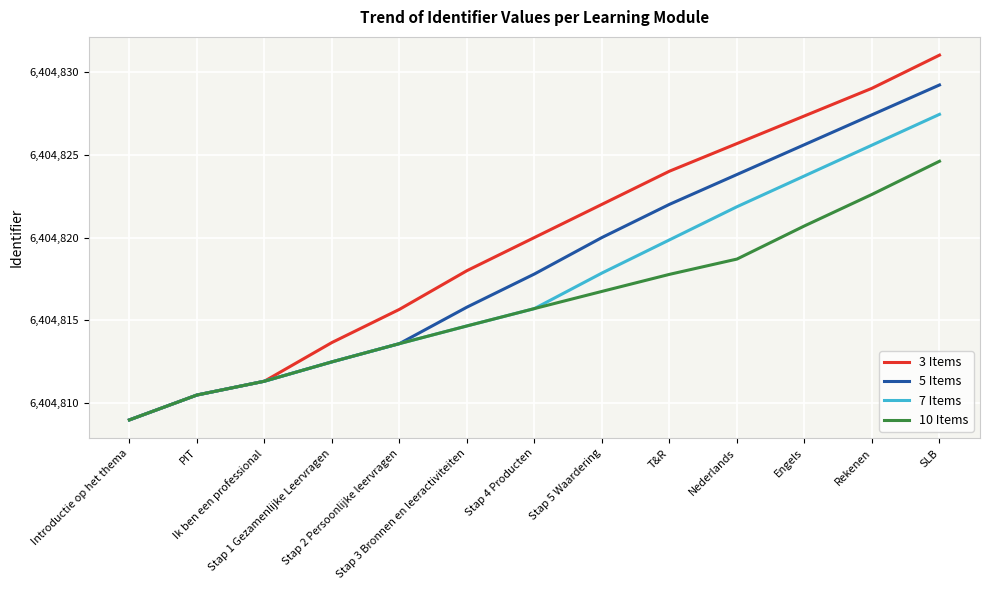

What is the smallest value displayed?

6404809.0